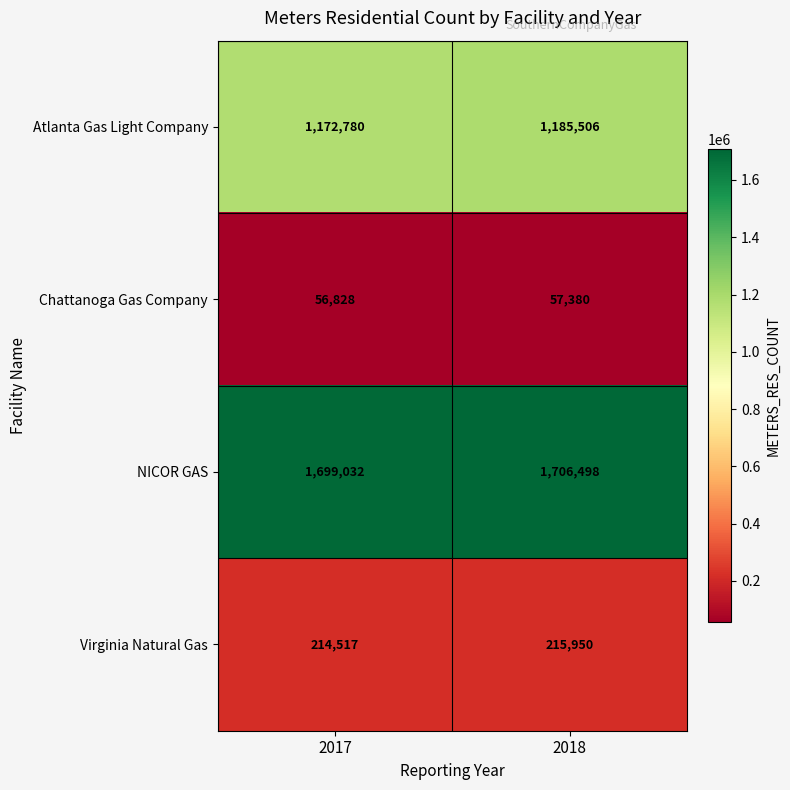

What is the sum of all Chattanoga Gas Company values?

114208